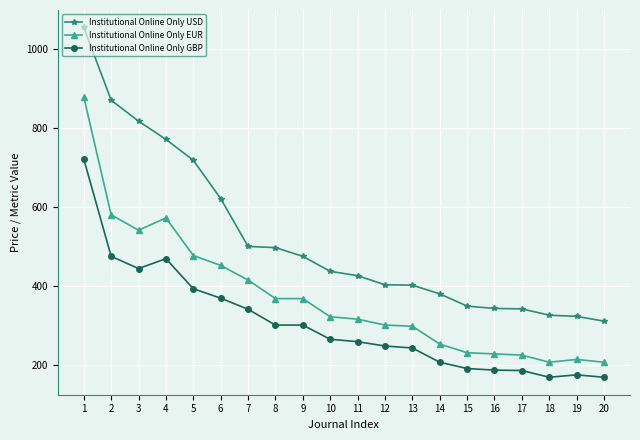

Which series has the widest spread of values?

Institutional Online Only USD